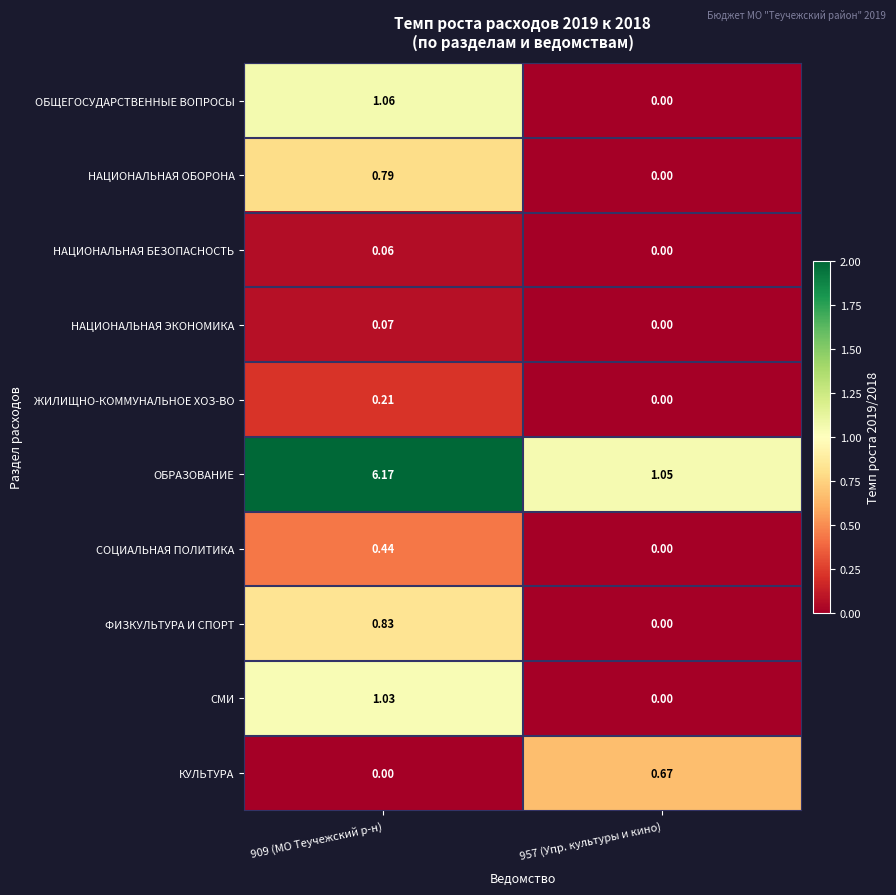

Rank the series by their maximum value, from highest to lowest.

ОБРАЗОВАНИЕ, ОБЩЕГОСУДАРСТВЕННЫЕ ВОПРОСЫ, СМИ, ФИЗКУЛЬТУРА И СПОРТ, НАЦИОНАЛЬНАЯ ОБОРОНА, КУЛЬТУРА, СОЦИАЛЬНАЯ ПОЛИТИКА, ЖИЛИЩНО-КОММУНАЛЬНОЕ ХОЗ-ВО, НАЦИОНАЛЬНАЯ ЭКОНОМИКА, НАЦИОНАЛЬНАЯ БЕЗОПАСНОСТЬ